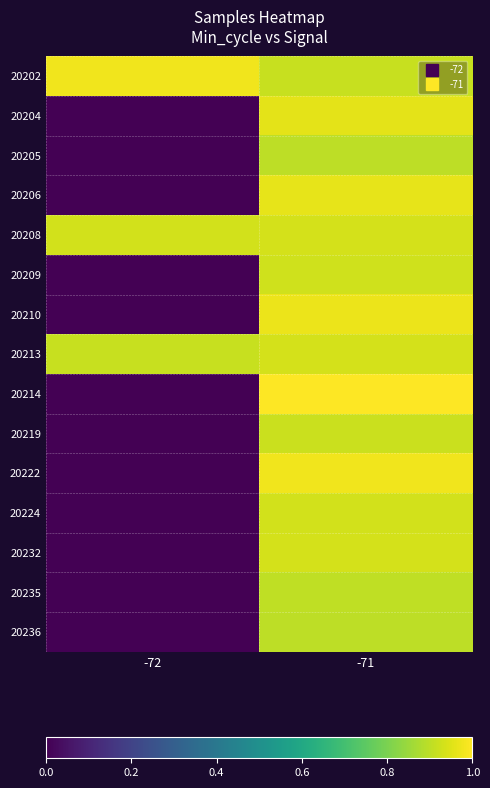

At which category is the sum across all series the highest?

-71